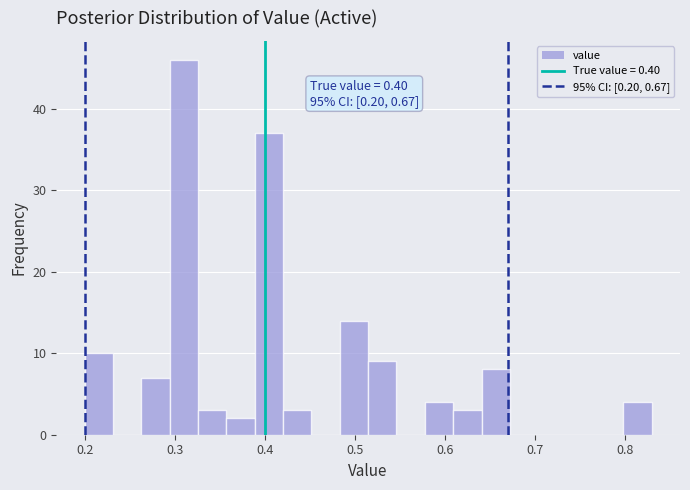

Read against the x-axis, roughly where is the centre of the tallest bar?

0.31